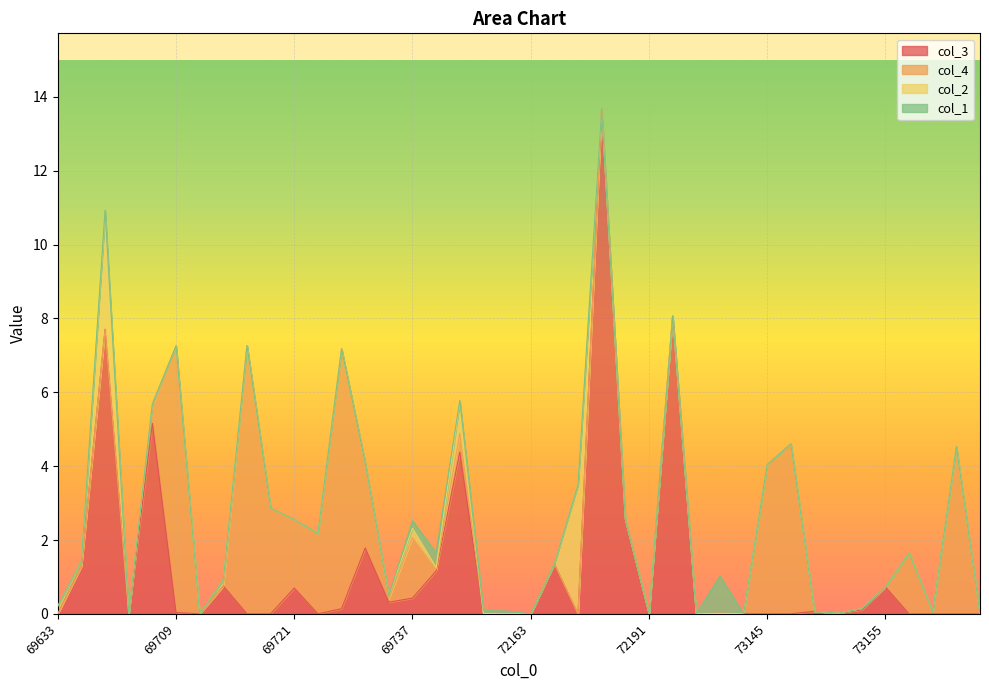

Which category has the lowest value in the col_1 series?

69633